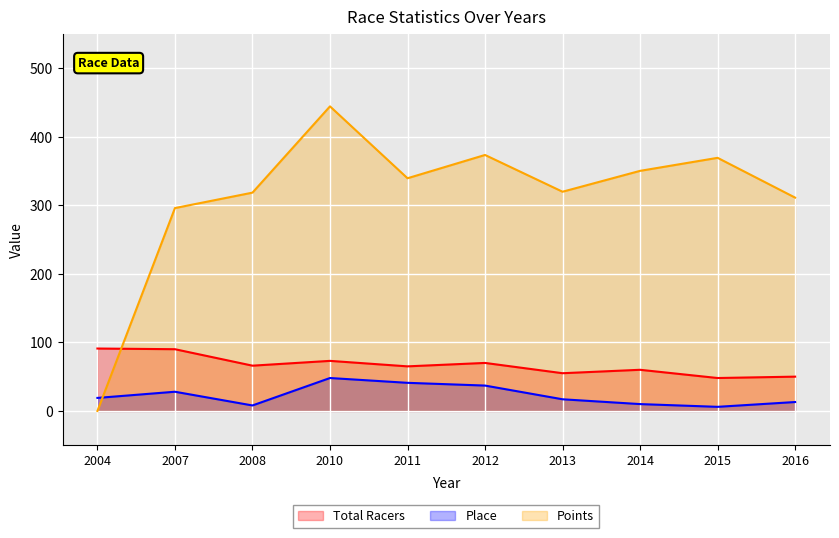

Does the chart display data point markers on the line(s)?

No